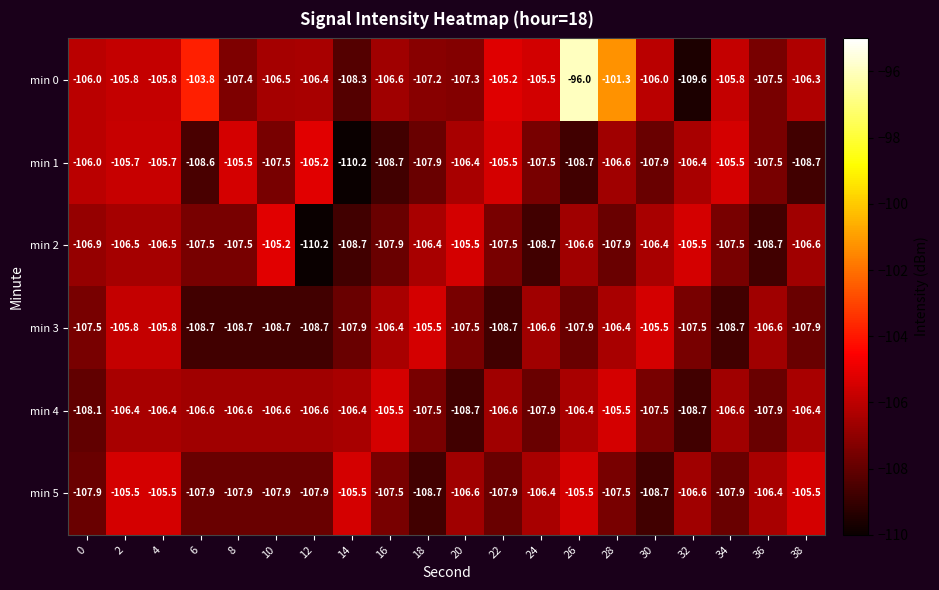

True or false: min 2 has a value of -60.2 at 6.

False